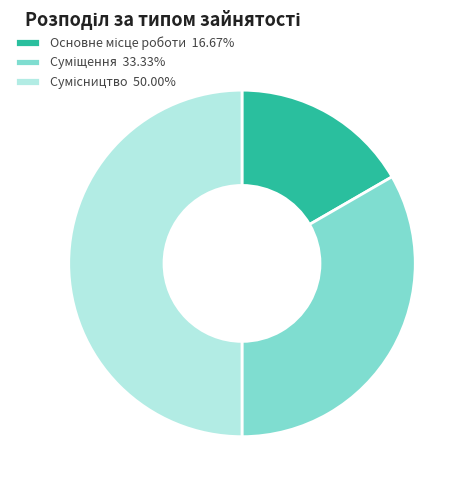

Count the number of slices in the pie.

3